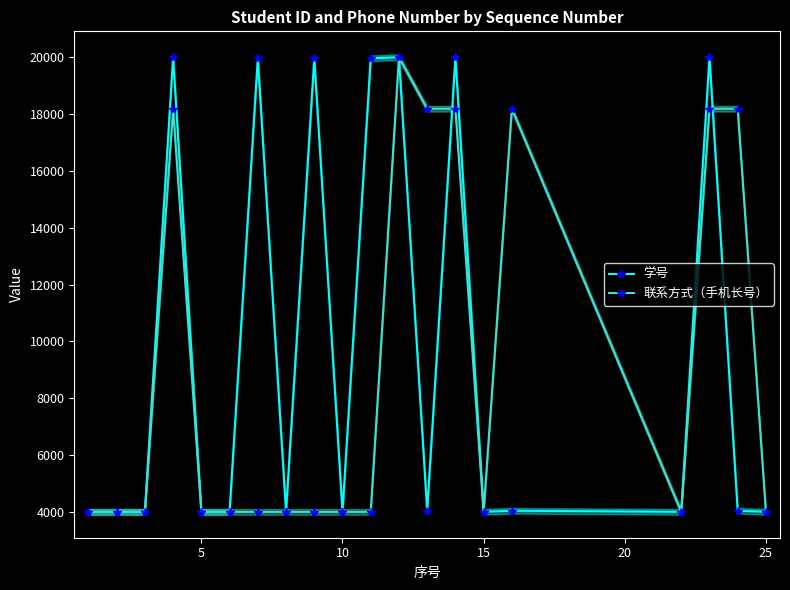

What is the lowest value of the 联系方式（手机长号） series?

4000.0